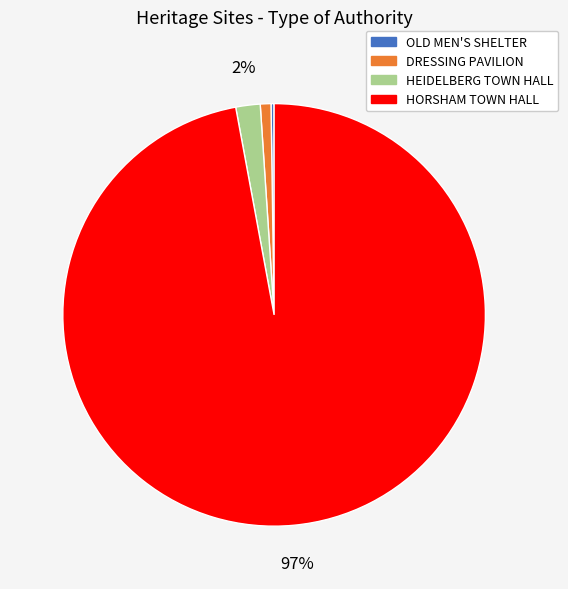

To the nearest percent, what percentage of the pie is HEIDELBERG TOWN HALL?

2%